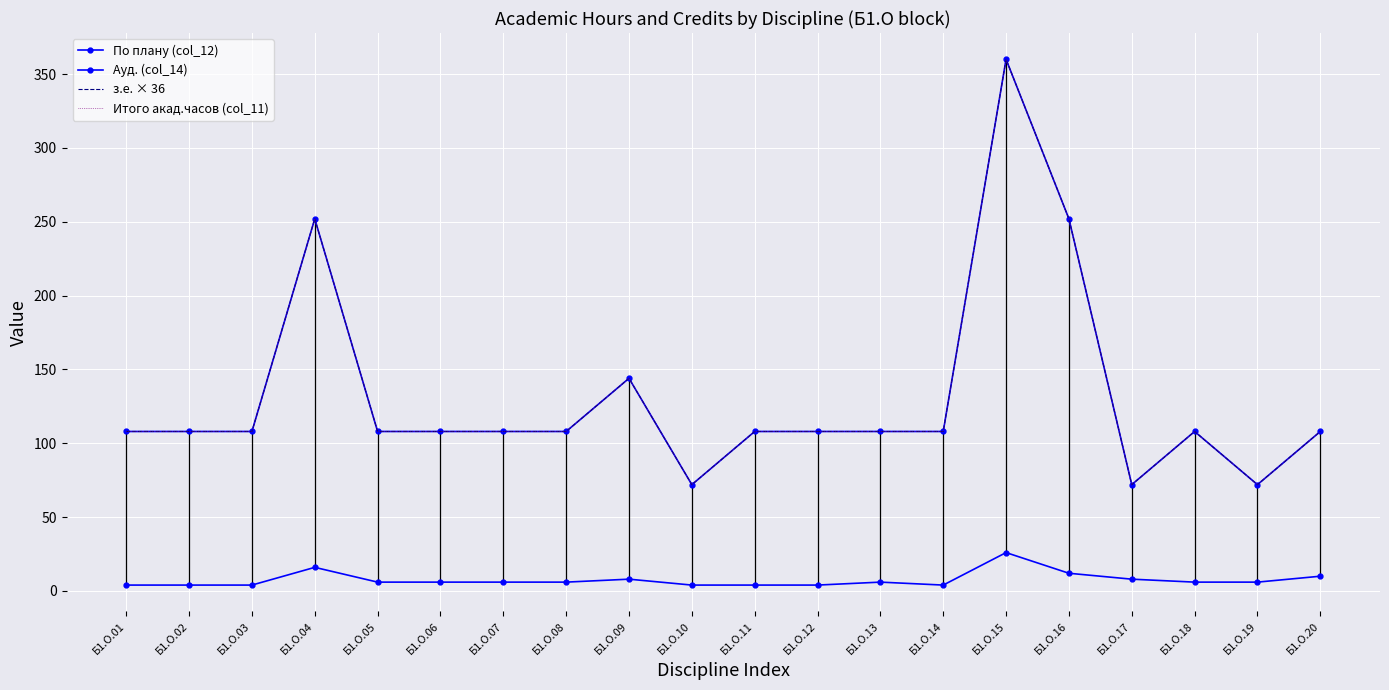

How many lines are shown in the chart?

4